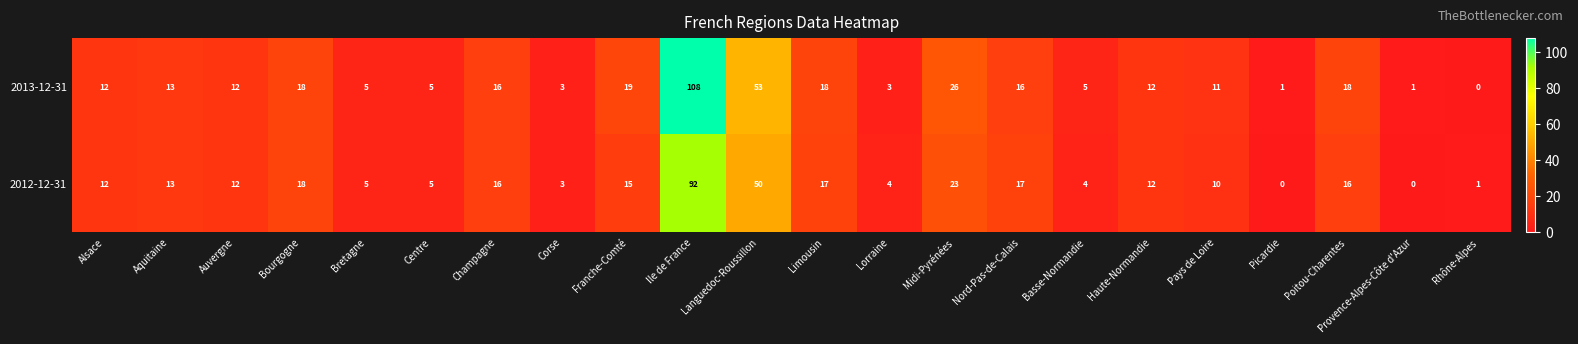

At how many categories does at least one series exceed 34?

2